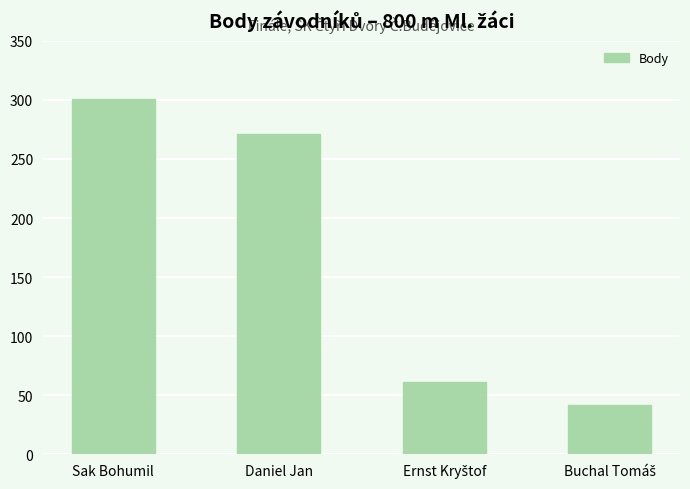

What is the difference between the second highest and minimum values?

229